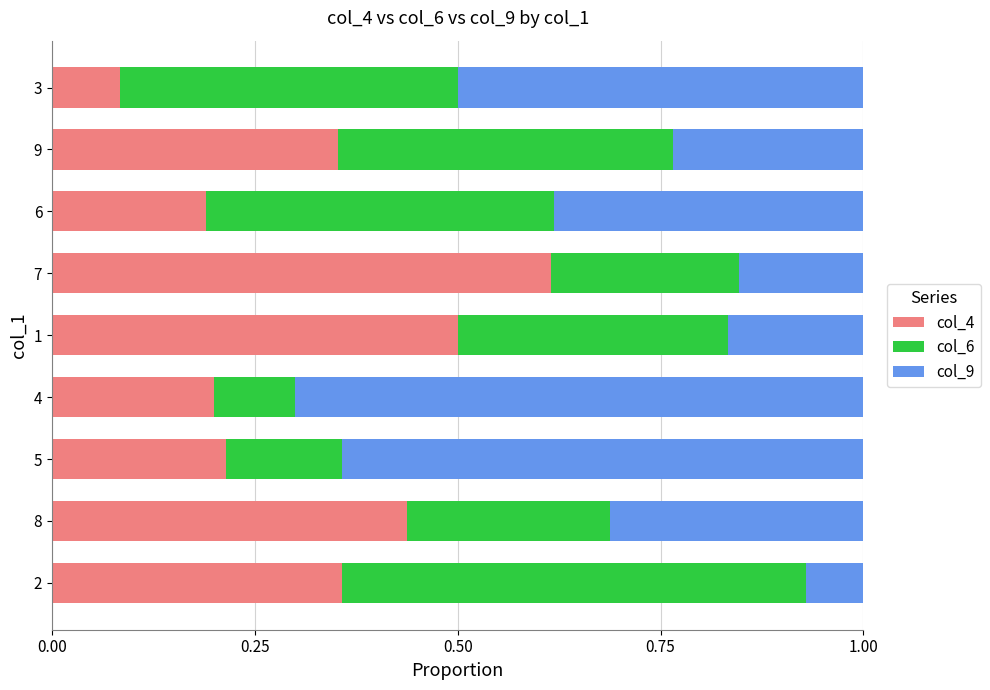

What is the sum of the col_4 values at 7 and 9?

1.0